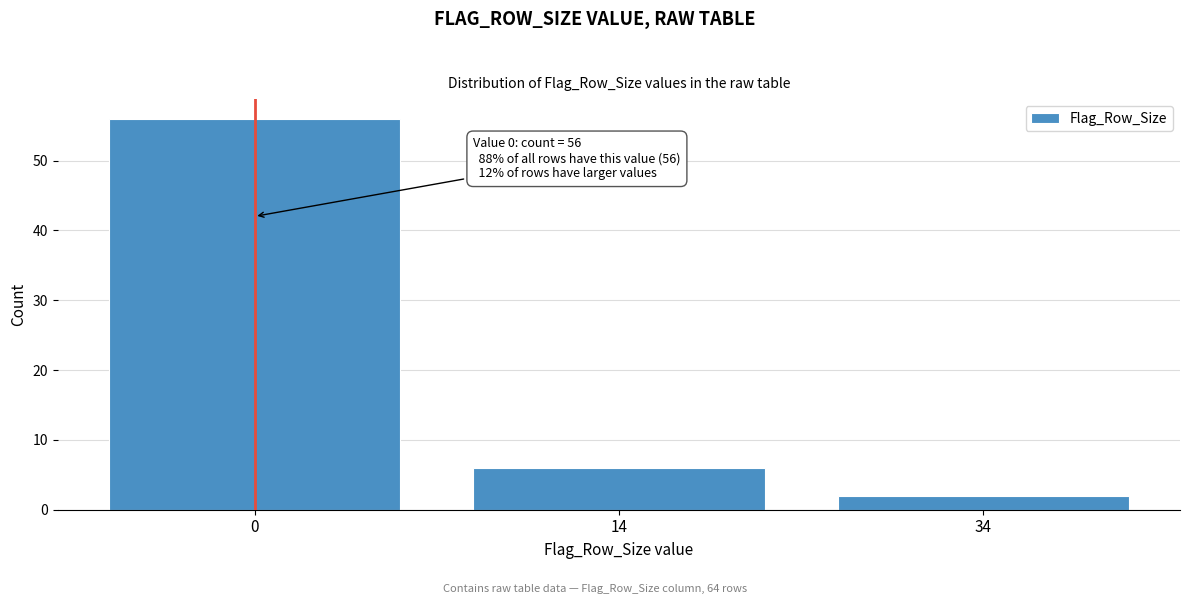

Reading left to right, transcribe all the data shown in this chart.

56	6	2